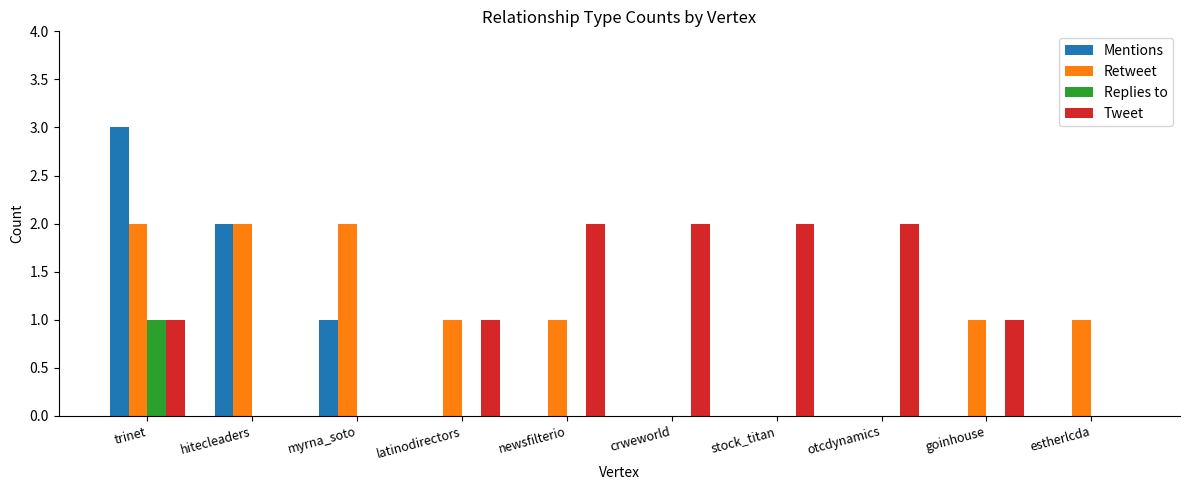

Which series has the largest total across all categories?

Tweet